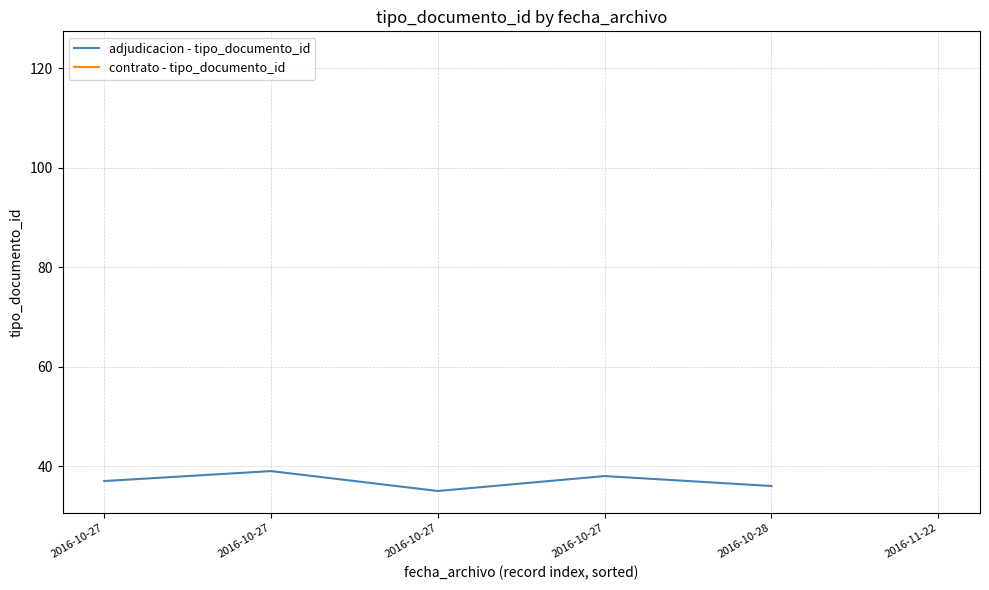

How many values are between 36 and 38?

3